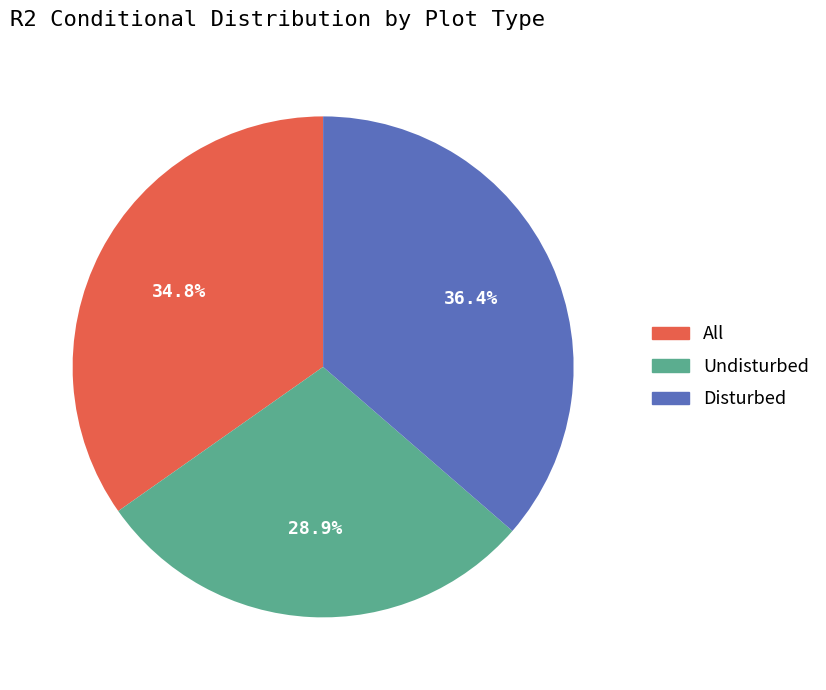

Does All account for over 50% of the chart?

No